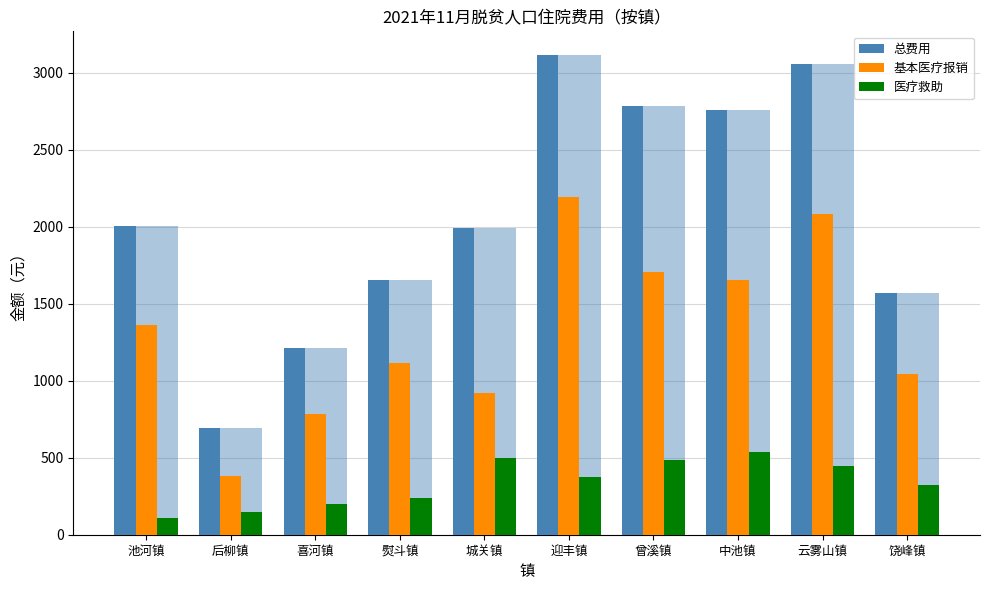

Rank the categories by 总费用 value from lowest to highest.

后柳镇, 喜河镇, 饶峰镇, 熨斗镇, 城关镇, 池河镇, 中池镇, 曾溪镇, 云雾山镇, 迎丰镇